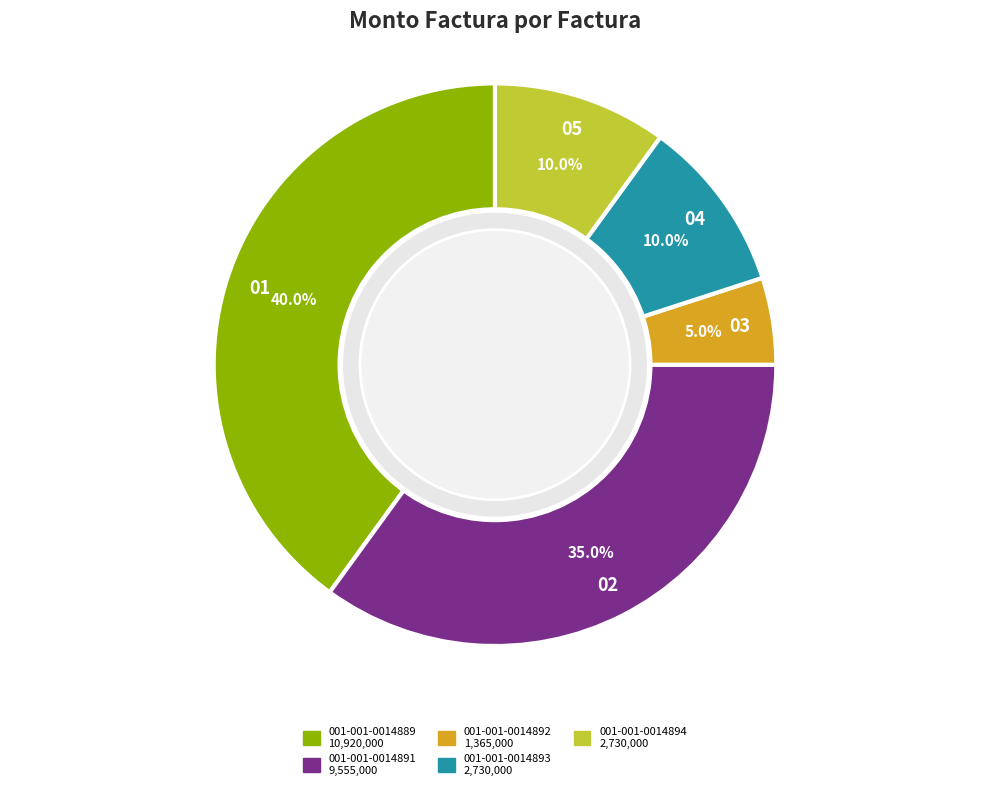

What percentage is the 001-001-0014894 slice, to the nearest percent?

10%